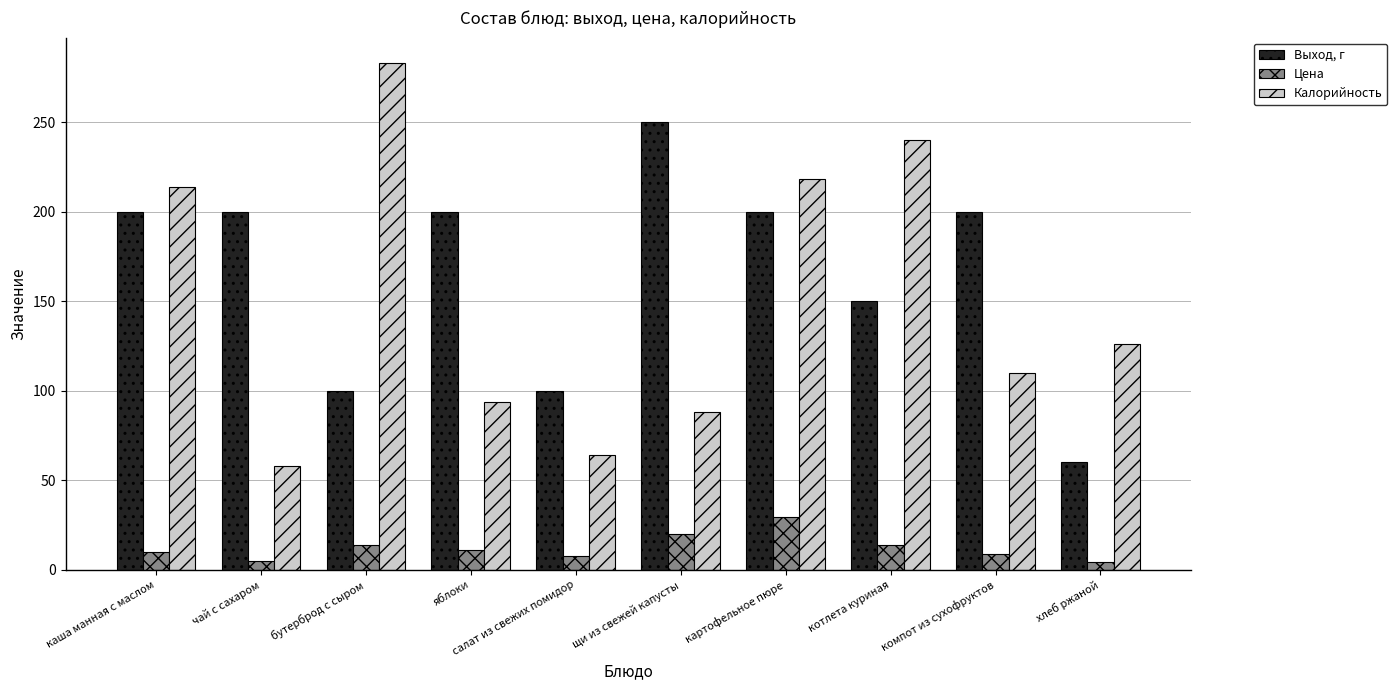

What is the approximate value of Калорийность at яблоки?

94.0